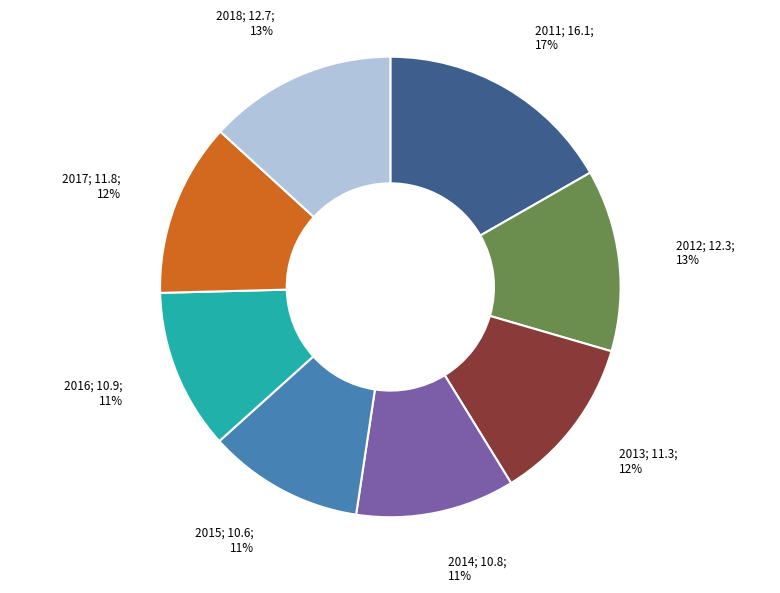

To the nearest percent, what is the average slice percentage?

12%